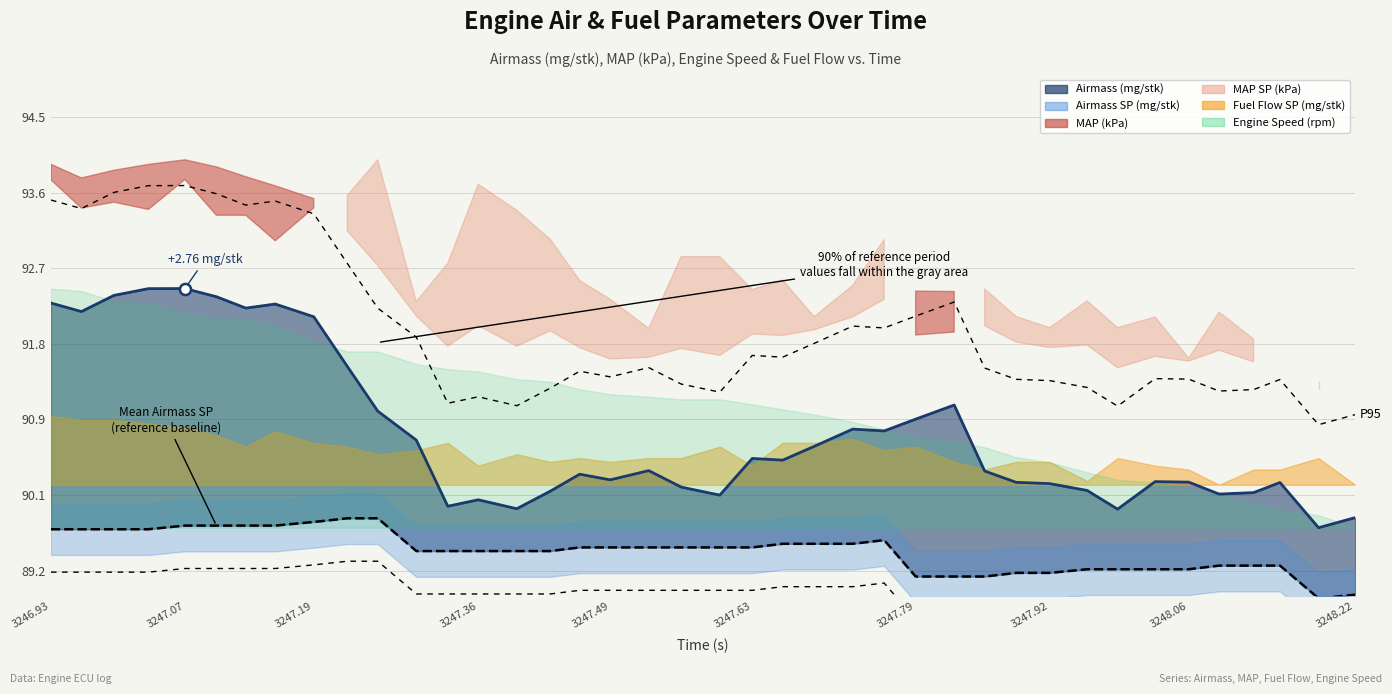

What is the difference between the maximum and minimum values in the Airmass SP (mg/stk) series?

0.9